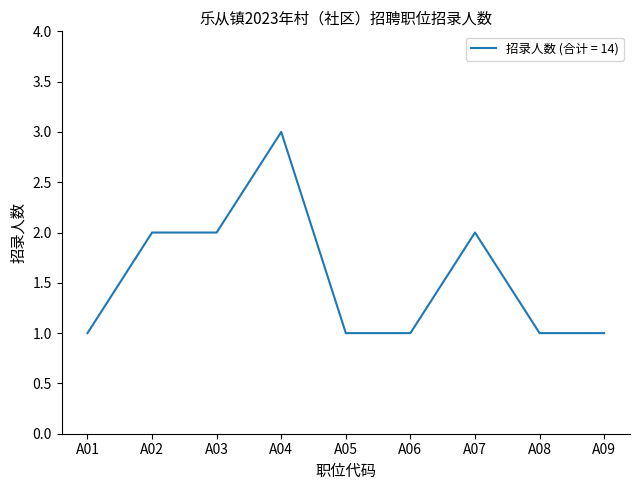

Reading left to right, what are all the values shown in this chart?

1	2	2	3	1	1	2	1	1